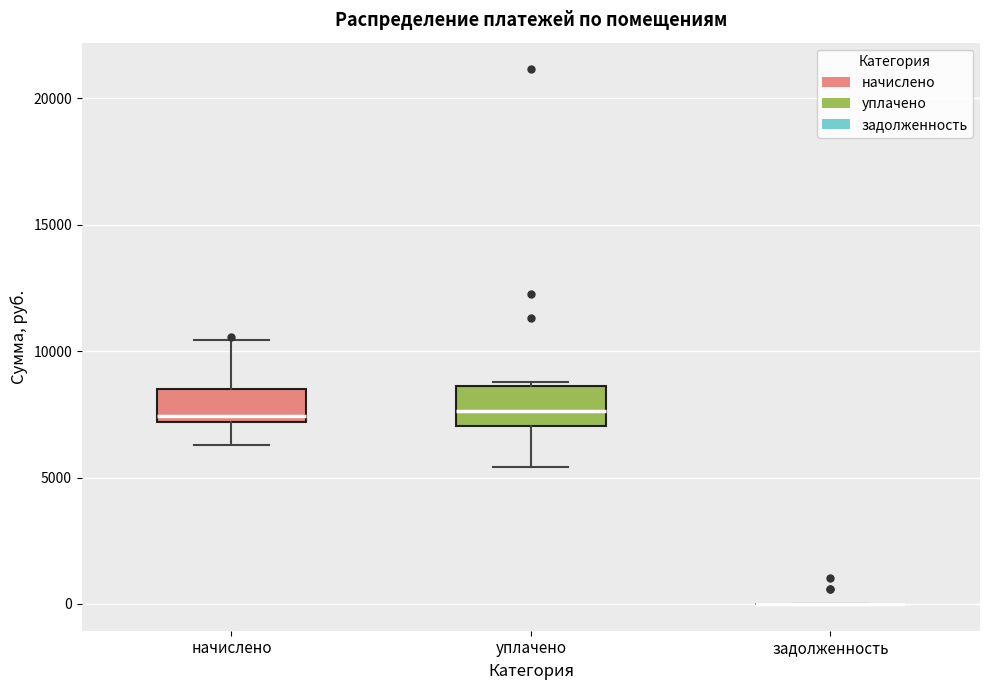

Where does the upper whisker of the box for начислено end on the y-axis? The values are not printed on the chart, so give them approximately, as read against the axis.

10500